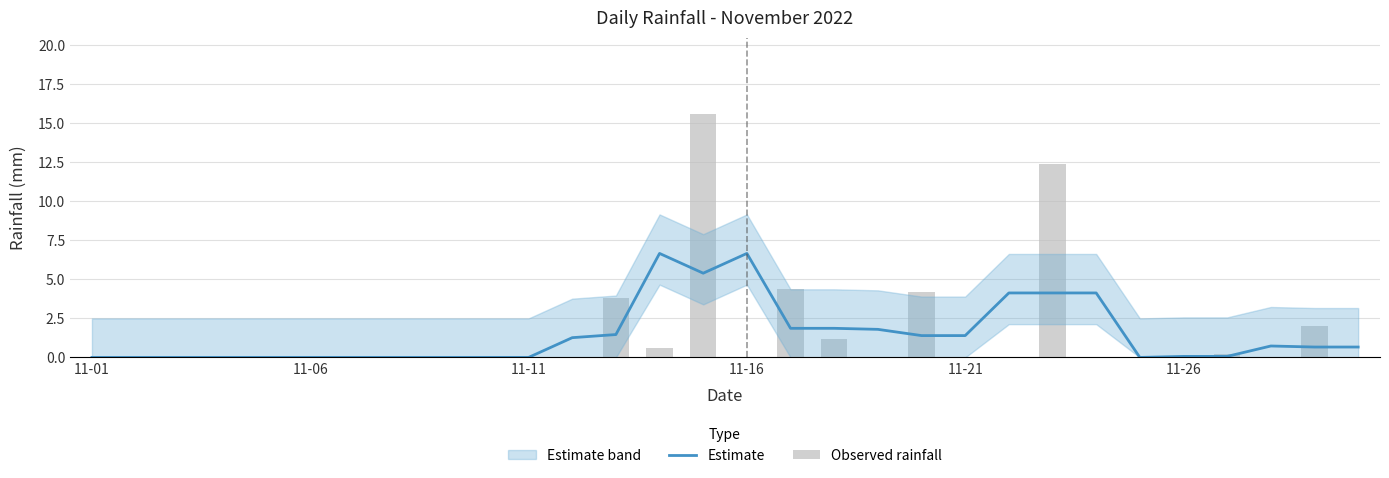

Is it true that Estimate equals 2.1 at 11-21?

False